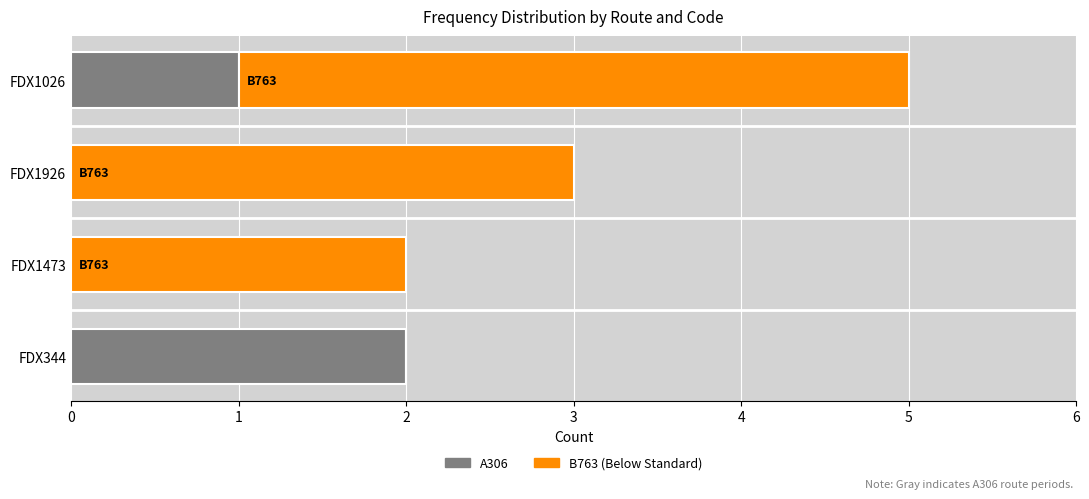

Count the number of categories in the chart.

4